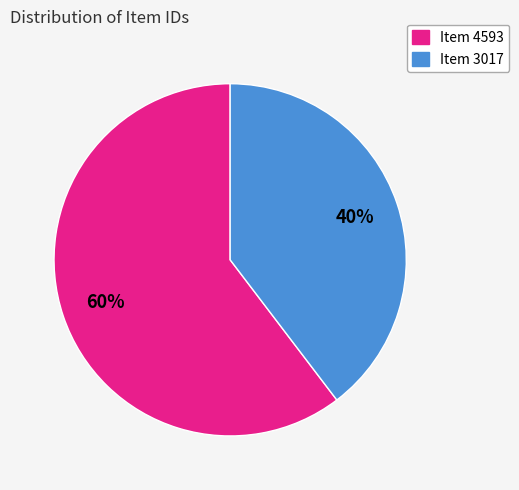

True or false: Item 3017 accounts for 28% of the total.

False